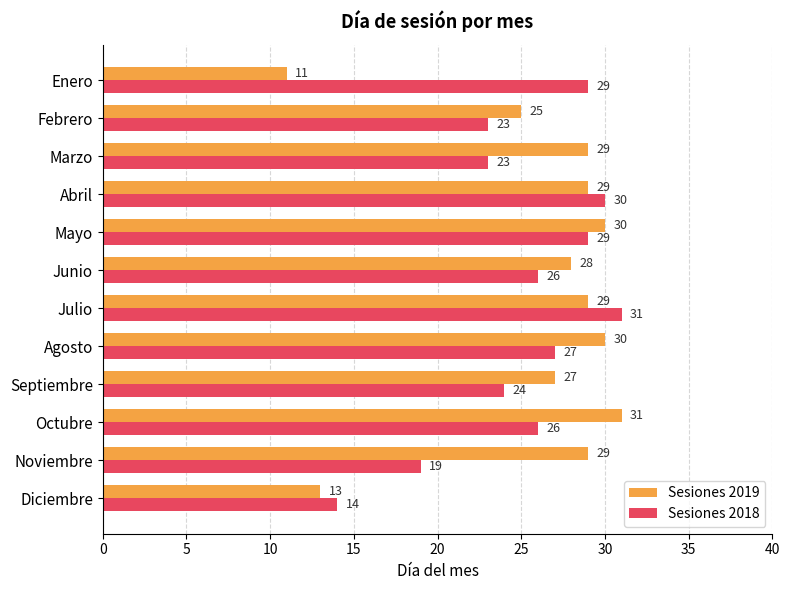

Is it true that Sesiones 2019 equals 30 at Mayo?

True